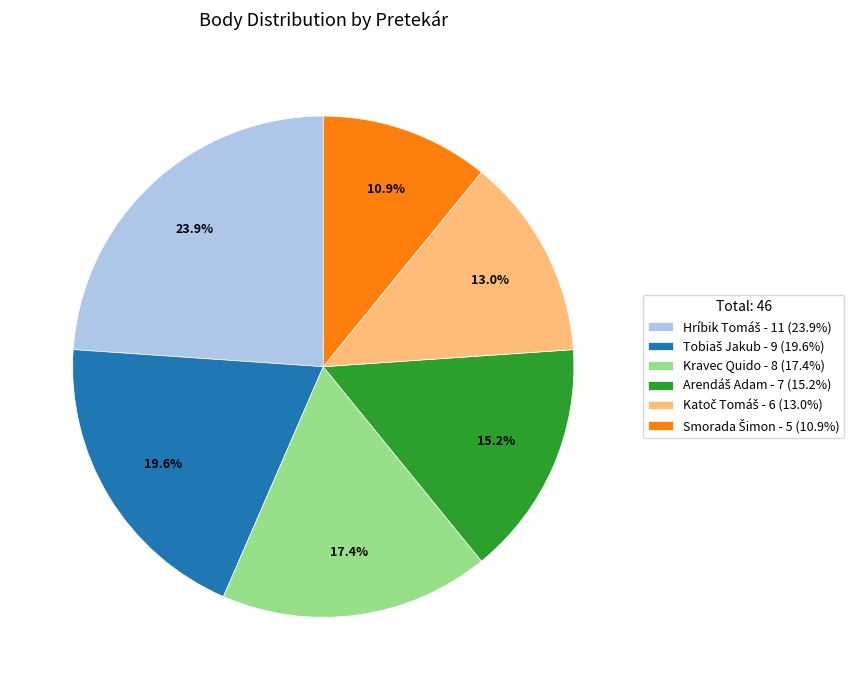

Is there any slice that represents more than half of the pie?

No